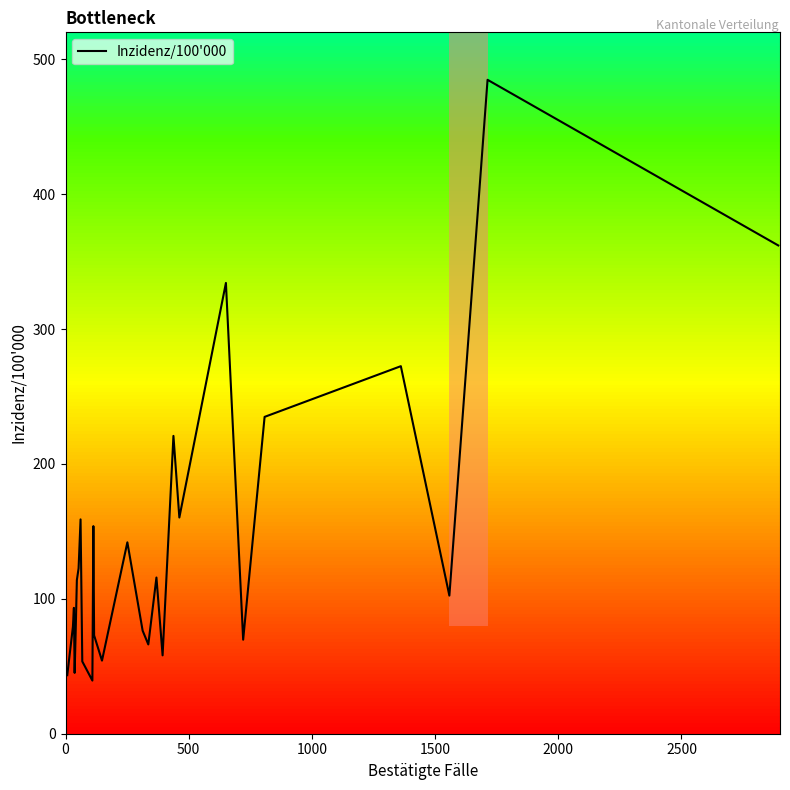

What is the minimum value for Inzidenz/100'000?

39.4